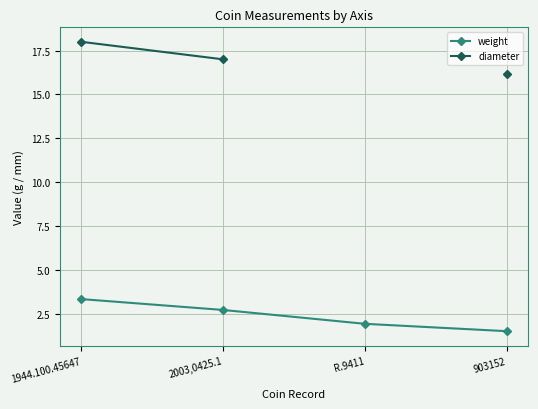

At which label does weight reach its peak?

1944.100.45647